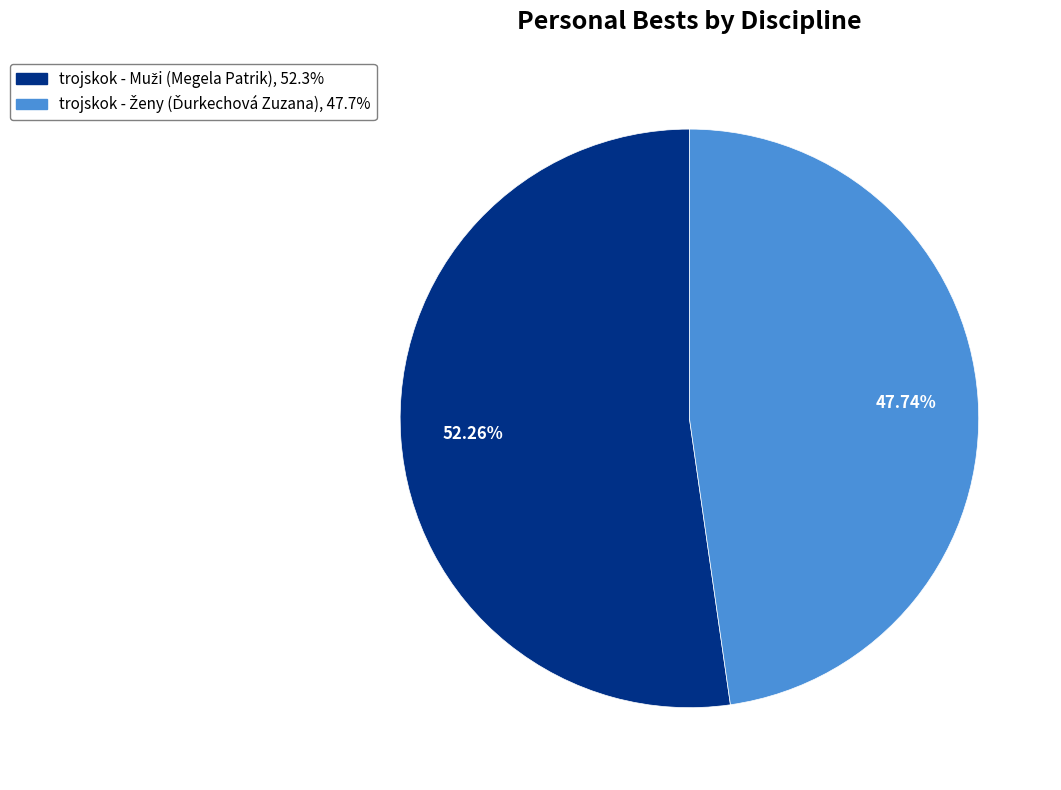

Is there a majority slice in this chart?

Yes